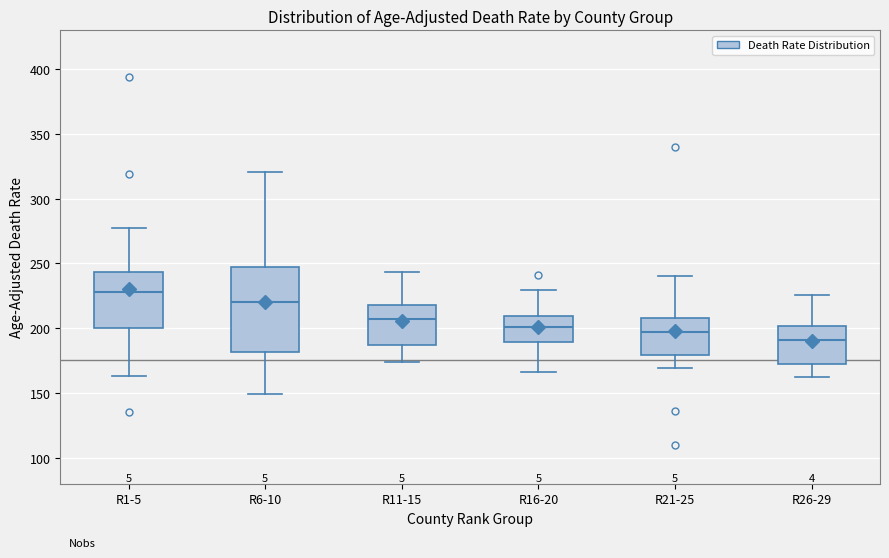

Reading left to right, read every box against the y-axis: the position of its median line, the range the box covers, and the ends of its whiskers. The values are not printed on the chart, so give them approximately, as read against the axis.

R1-5: median 230, box 200 to 245, whiskers 165 to 275
R6-10: median 220, box 180 to 250, whiskers 150 to 320
R11-15: median 205, box 185 to 220, whiskers 175 to 245
R16-20: median 200, box 190 to 210, whiskers 165 to 230
R21-25: median 195, box 180 to 210, whiskers 170 to 240
R26-29: median 190, box 170 to 200, whiskers 160 to 225